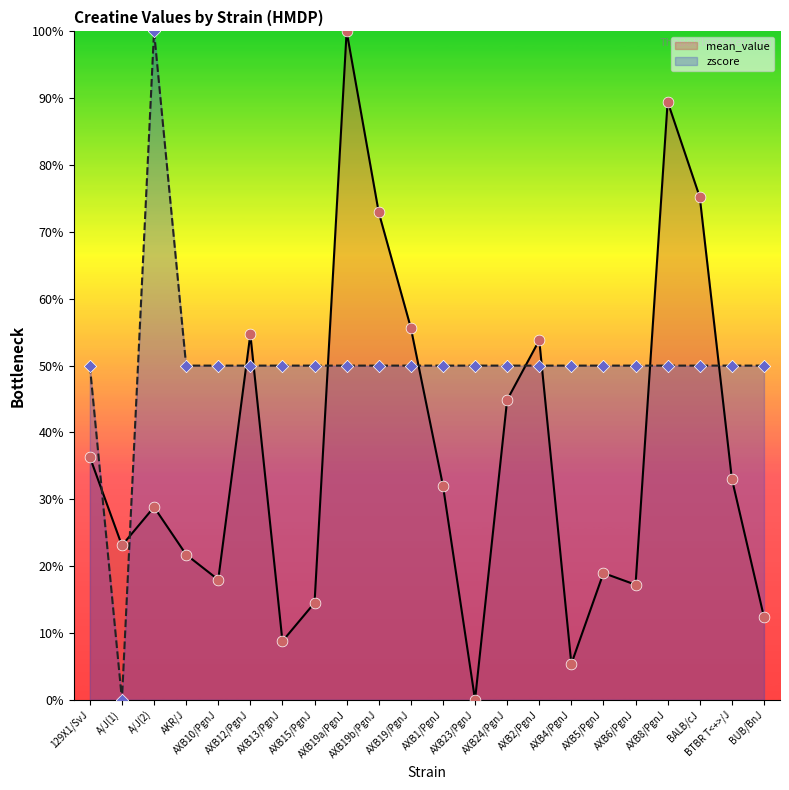

Which series contains the highest Y value?

mean_value